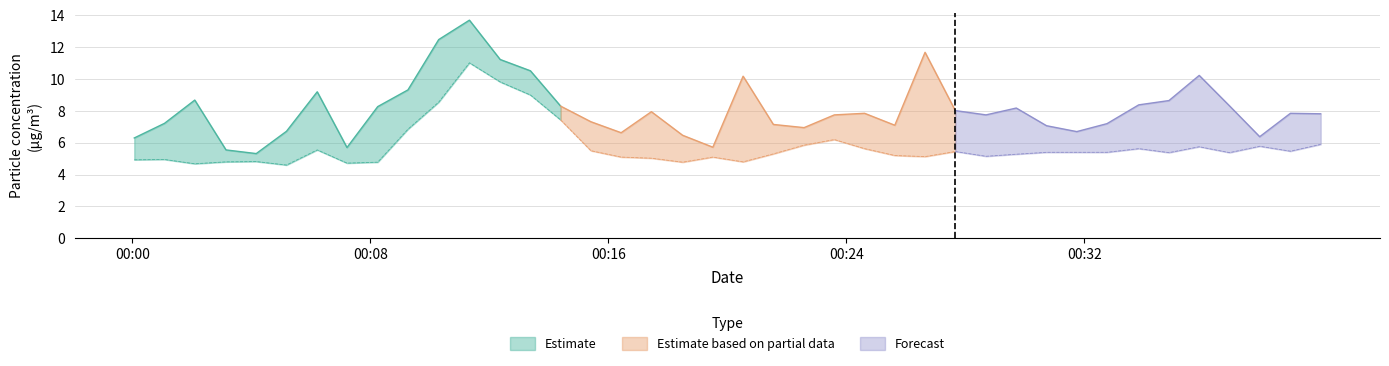

How many interior local valleys does the SDS_P1 series have?

9